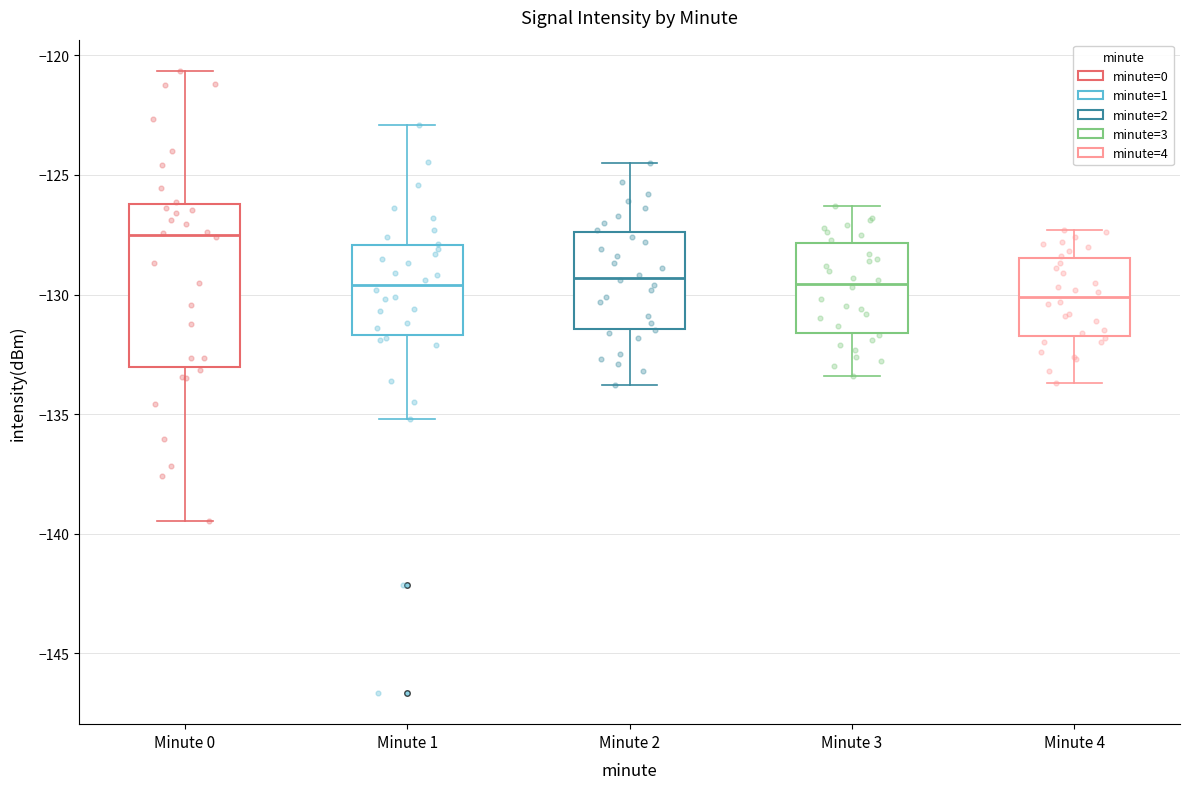

Where does the upper whisker of the box for Minute 0 end on the y-axis? The values are not printed on the chart, so give them approximately, as read against the axis.

-120.5